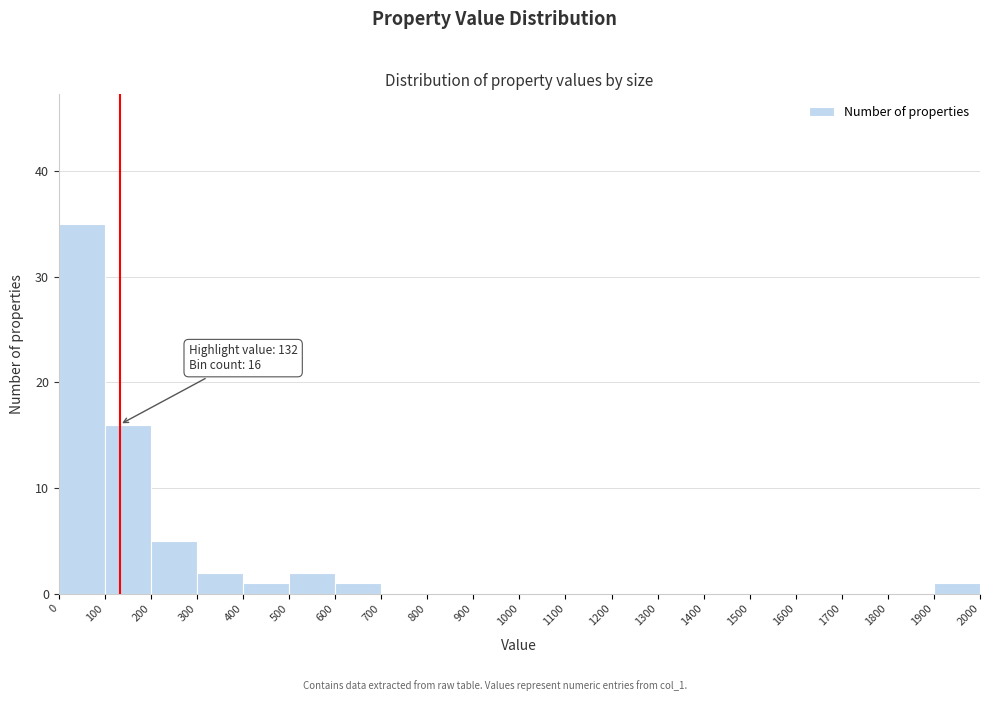

Which range on the x-axis has the tallest bar?

0 to 100